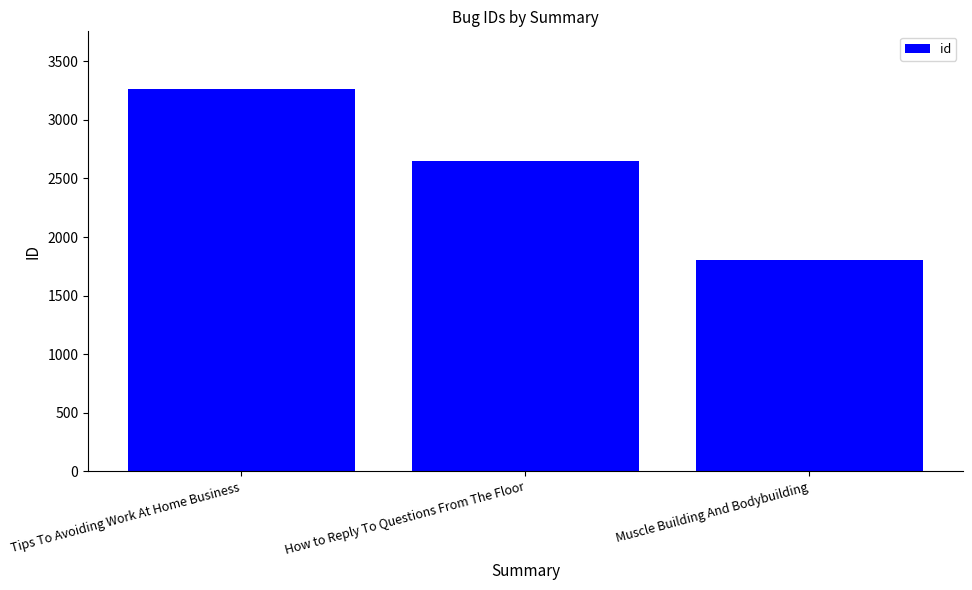

List the labels in order of value, largest first.

Tips To Avoiding Work At Home Business, How to Reply To Questions From The Floor, Muscle Building And Bodybuilding